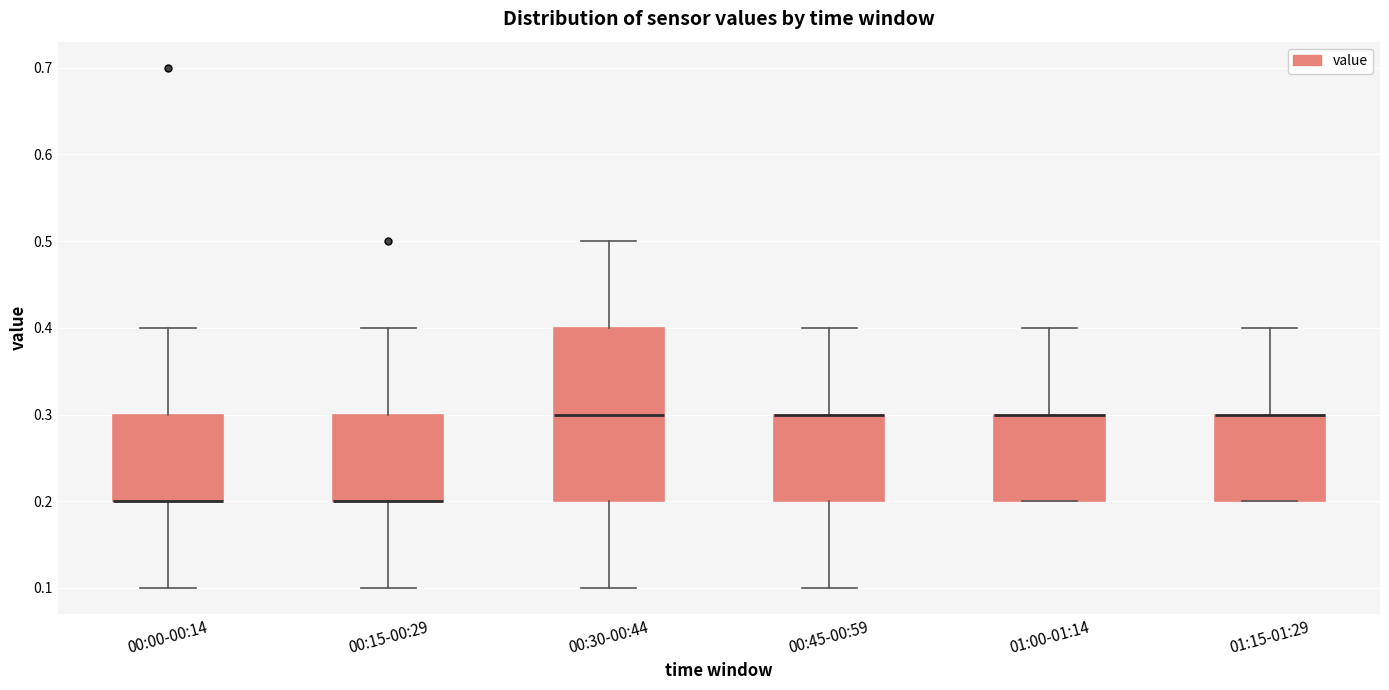

Reading left to right, read every box against the y-axis: the position of its median line, the range the box covers, and the ends of its whiskers. The values are not printed on the chart, so give them approximately, as read against the axis.

00:00-00:14: median 0.2 (drawn on the box's lower edge), box 0.2 to 0.3, whiskers 0.1 to 0.4
00:15-00:29: median 0.2 (drawn on the box's lower edge), box 0.2 to 0.3, whiskers 0.1 to 0.4
00:30-00:44: median 0.3, box 0.2 to 0.4, whiskers 0.1 to 0.5
00:45-00:59: median 0.3 (drawn on the box's upper edge), box 0.2 to 0.3, whiskers 0.1 to 0.4
01:00-01:14: median 0.3 (drawn on the box's upper edge), box 0.2 to 0.3, whiskers 0.2 to 0.4
01:15-01:29: median 0.3 (drawn on the box's upper edge), box 0.2 to 0.3, whiskers 0.2 to 0.4